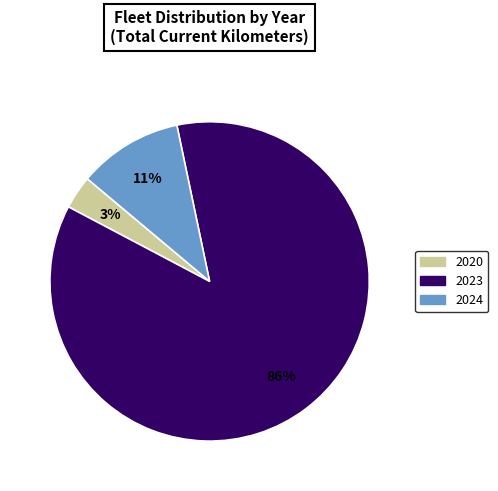

Is there a majority slice in this chart?

Yes